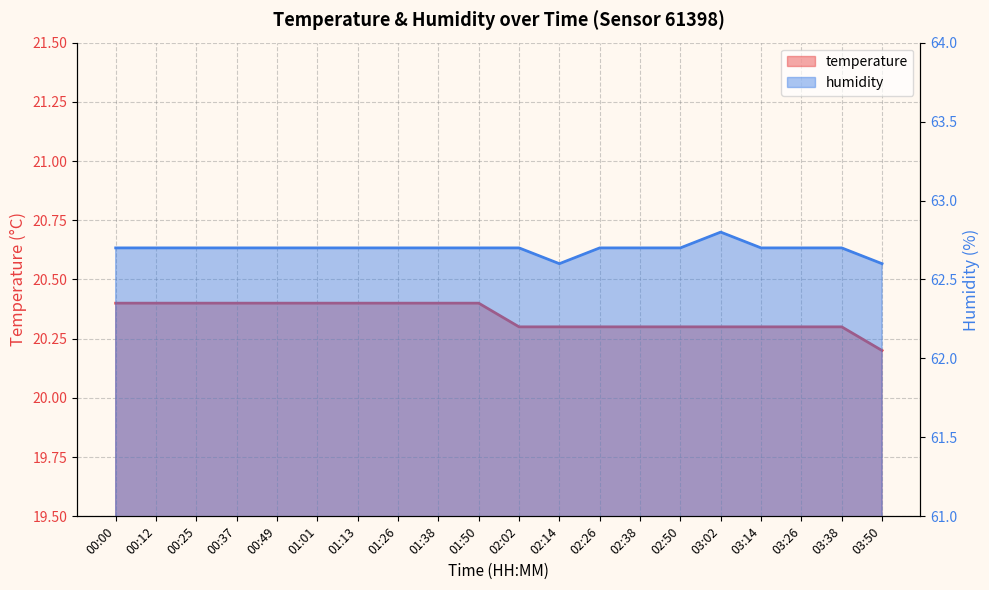

List the series in order of their peak value, lowest first.

temperature, humidity